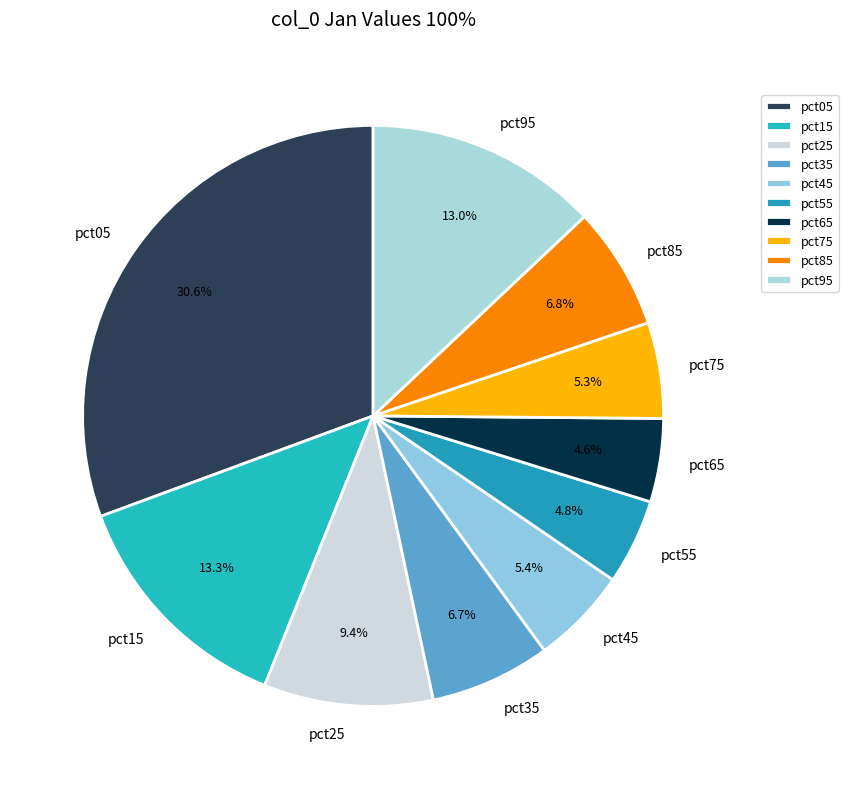

Is it true that pct35 is 7% of the pie?

True